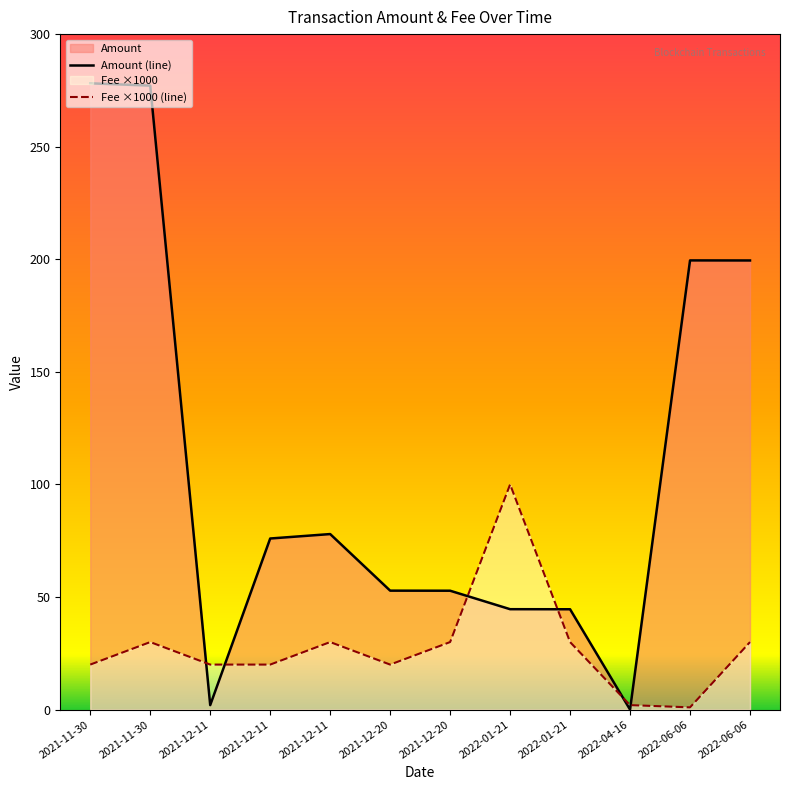

Which series has the largest range (max minus min)?

Amount (line)